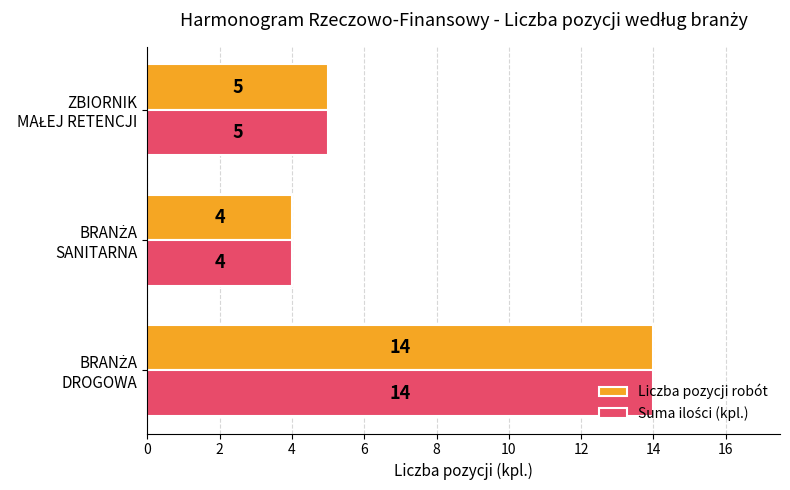

How many Liczba pozycji robót values are between 4 and 14?

3